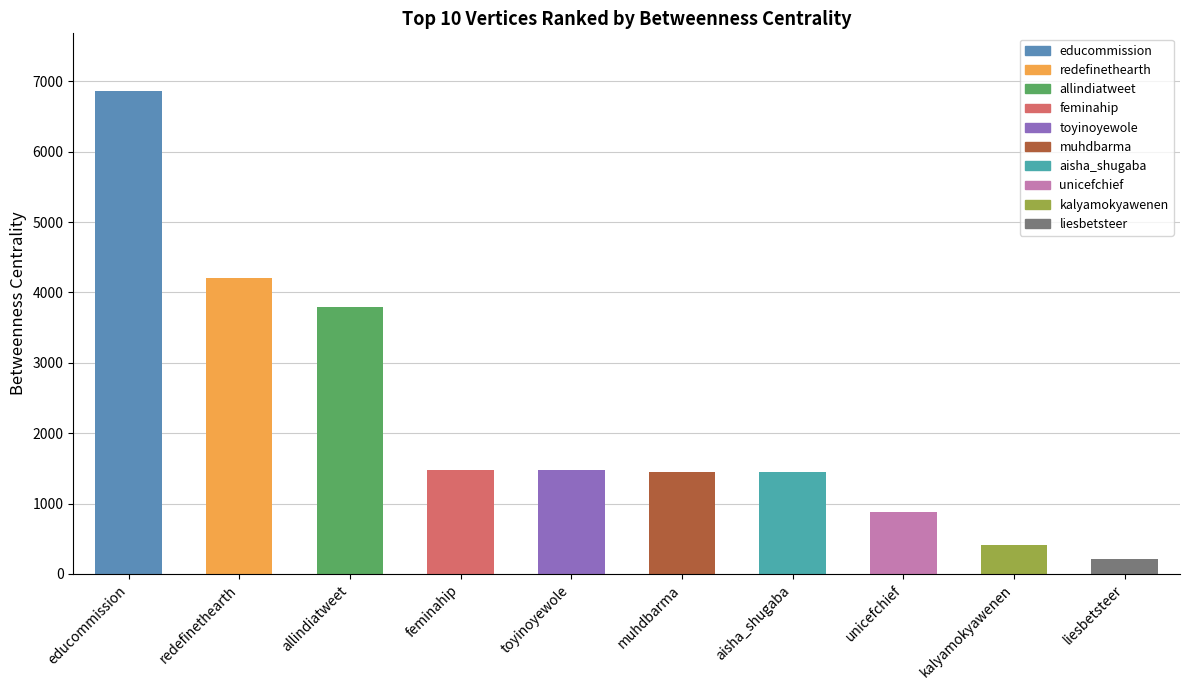

Where is the data nearest to the value 3535?

allindiatweet